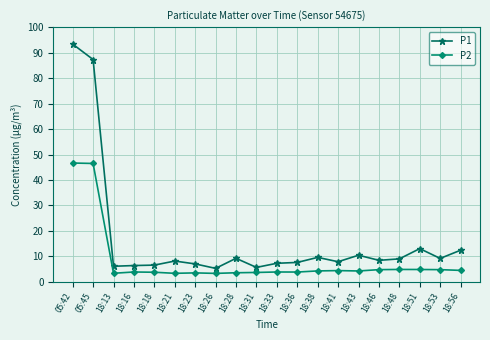

True or false: P2 and P1 cross at least once.

False